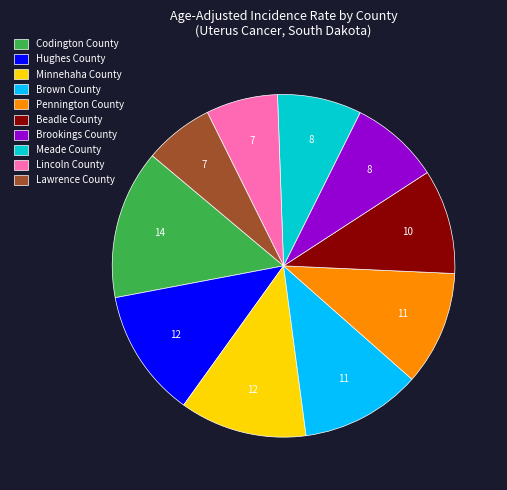

What is the largest slice in the pie chart?

Codington County